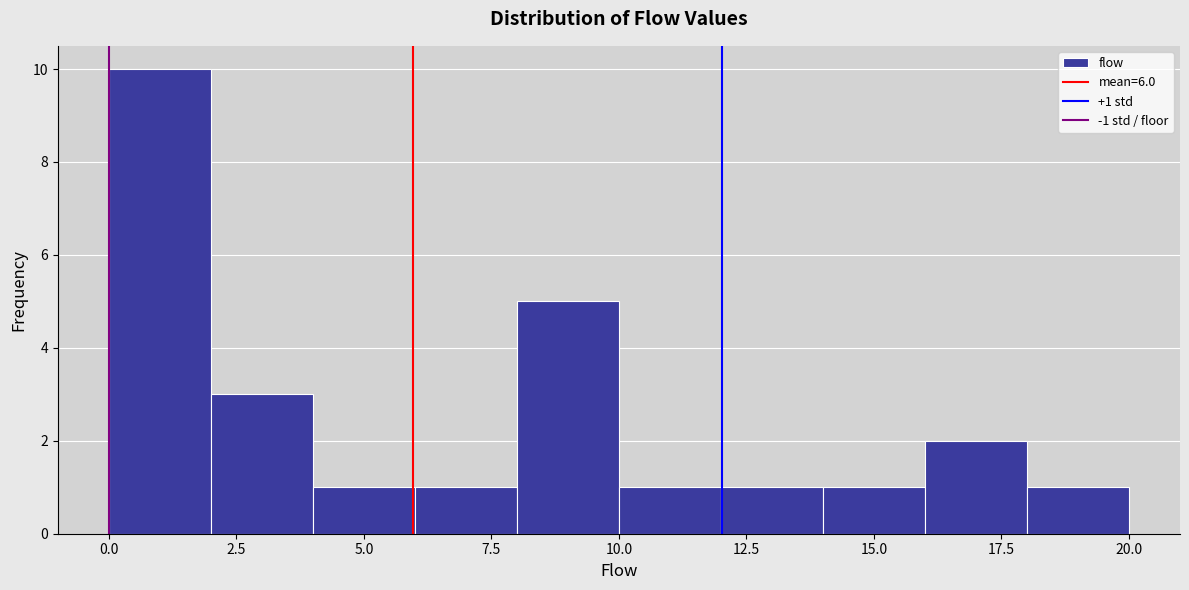

Which range on the x-axis has the tallest bar?

0 to 2